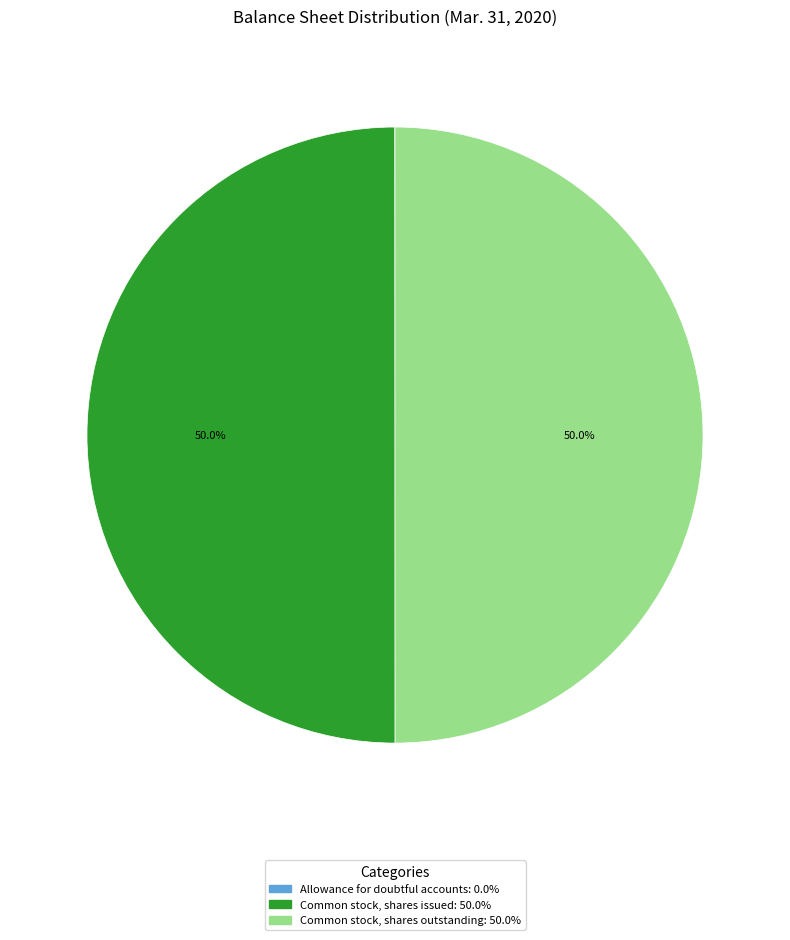

Approximately how many times larger is the value at Common stock, shares issued compared to Common stock, shares outstanding?

1.0